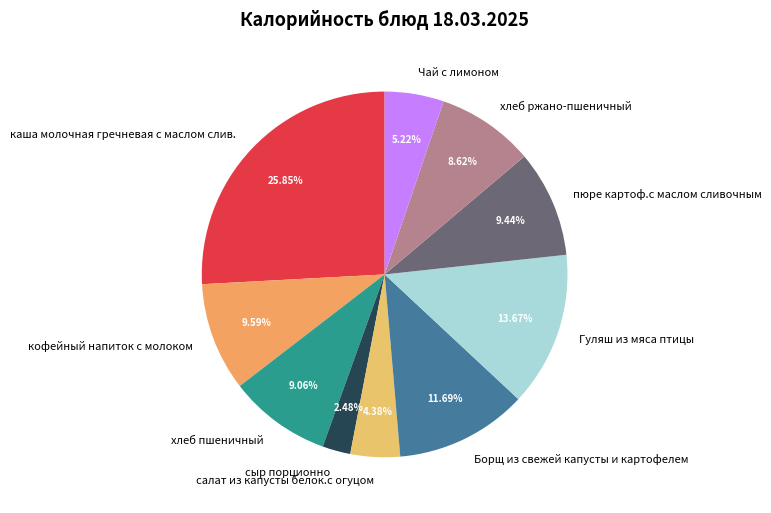

Combined, what portion of the pie is сыр порционно and Гуляш из мяса птицы?

16.1%